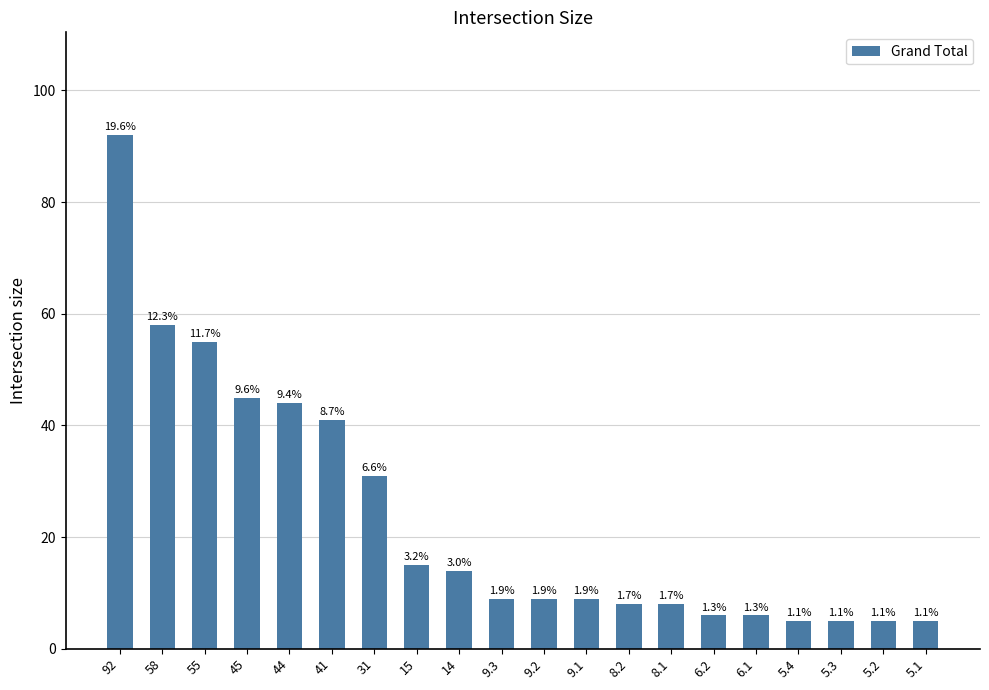

Are the bars horizontal?

No